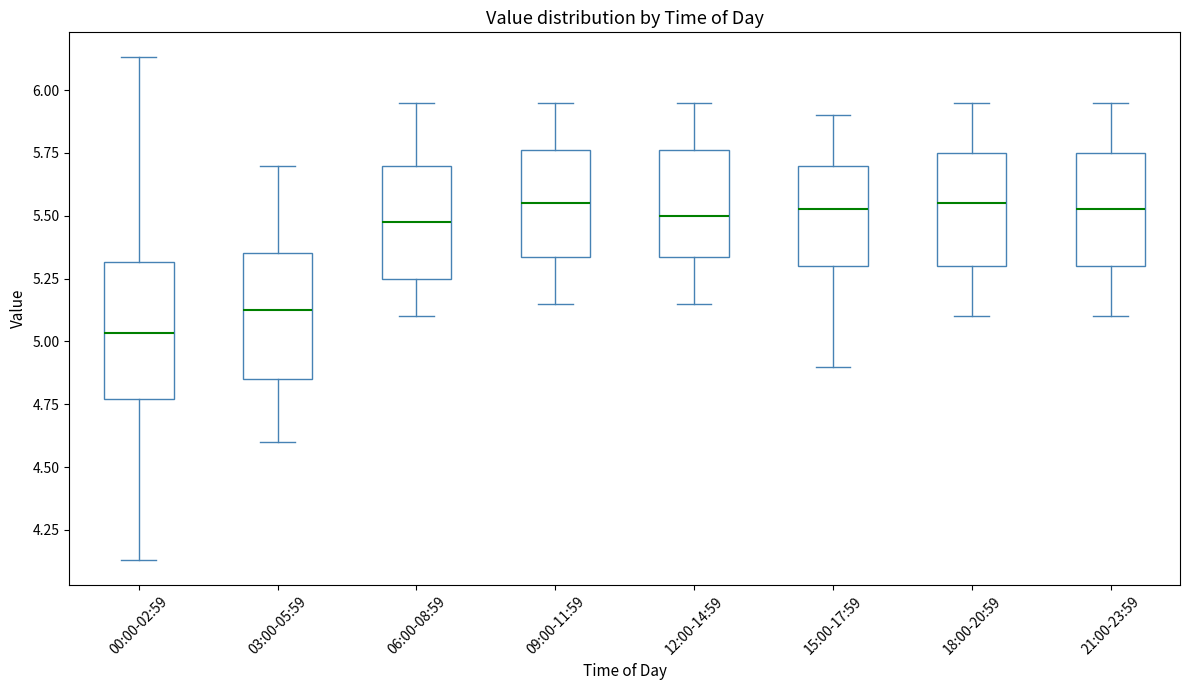

Reading left to right, read every box against the y-axis: the position of its median line, the range the box covers, and the ends of its whiskers. The values are not printed on the chart, so give them approximately, as read against the axis.

00:00-02:59: median 5.05, box 4.75 to 5.30, whiskers 4.15 to 6.15
03:00-05:59: median 5.15, box 4.85 to 5.35, whiskers 4.60 to 5.70
06:00-08:59: median 5.50, box 5.25 to 5.70, whiskers 5.10 to 5.95
09:00-11:59: median 5.55, box 5.35 to 5.75, whiskers 5.15 to 5.95
12:00-14:59: median 5.50, box 5.35 to 5.75, whiskers 5.15 to 5.95
15:00-17:59: median 5.55, box 5.30 to 5.70, whiskers 4.90 to 5.90
18:00-20:59: median 5.55, box 5.30 to 5.75, whiskers 5.10 to 5.95
21:00-23:59: median 5.55, box 5.30 to 5.75, whiskers 5.10 to 5.95